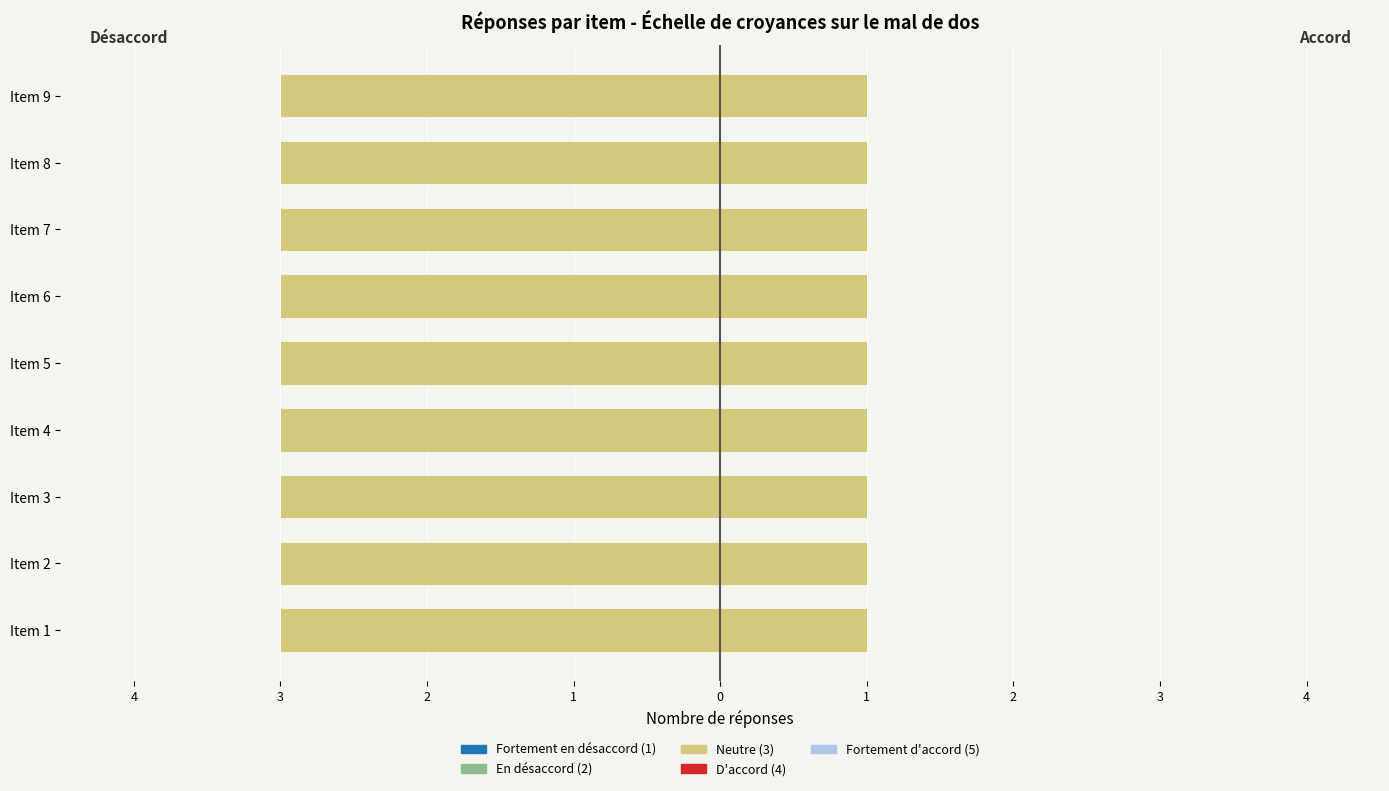

What is the difference between the highest and lowest values at 1?

1